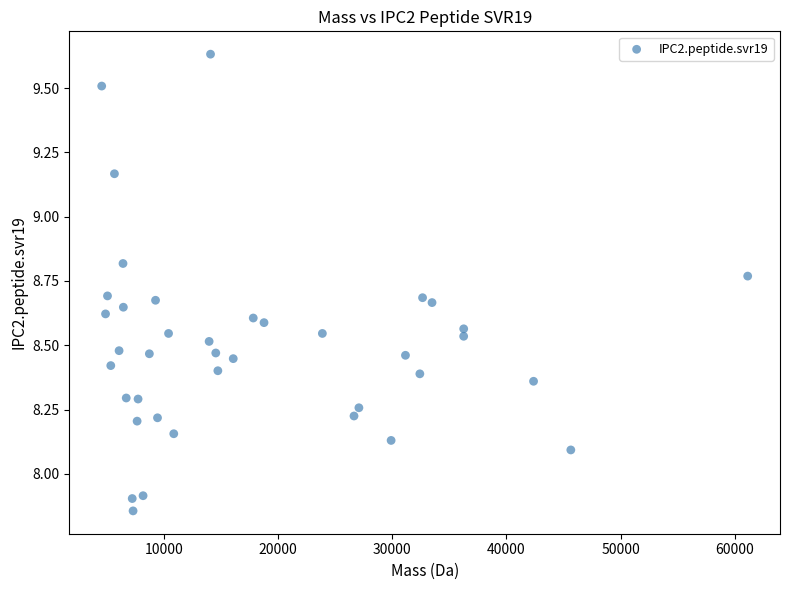

What is the range of X values (max minus min)?

56548.1